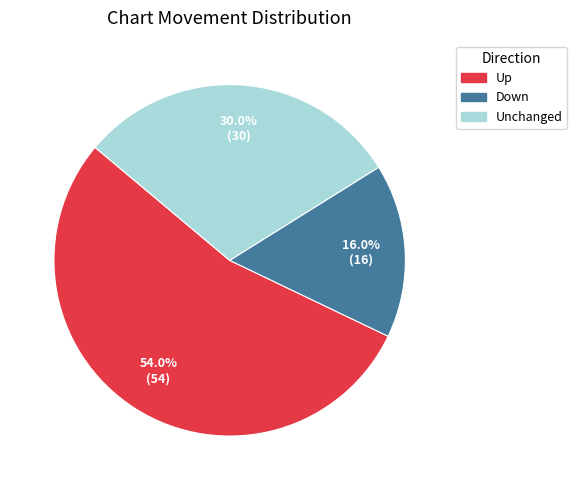

Does any single category account for the majority?

Yes